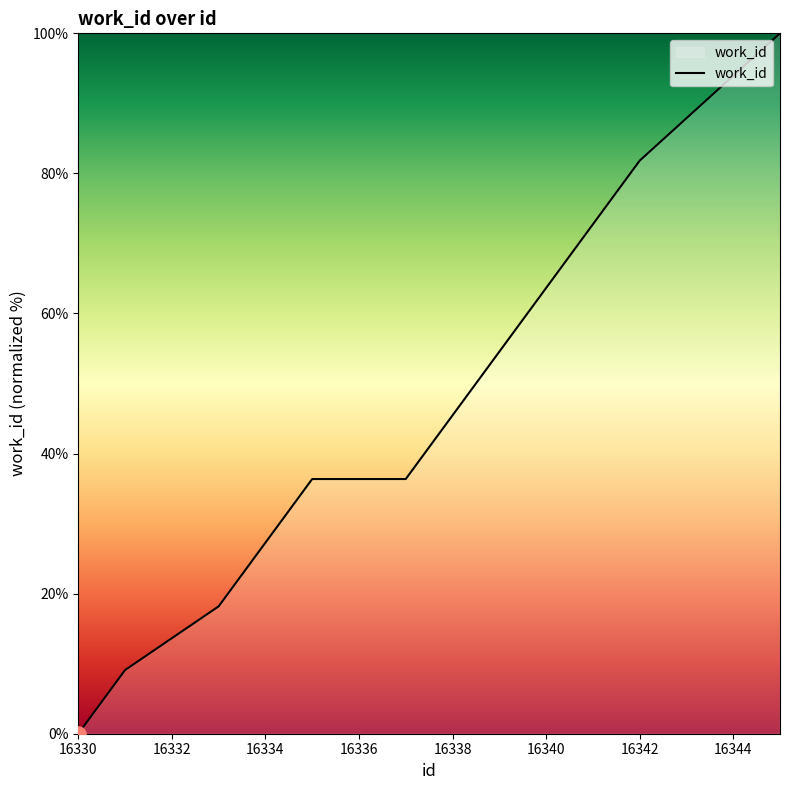

What is the difference between the maximum and minimum values?

100.0